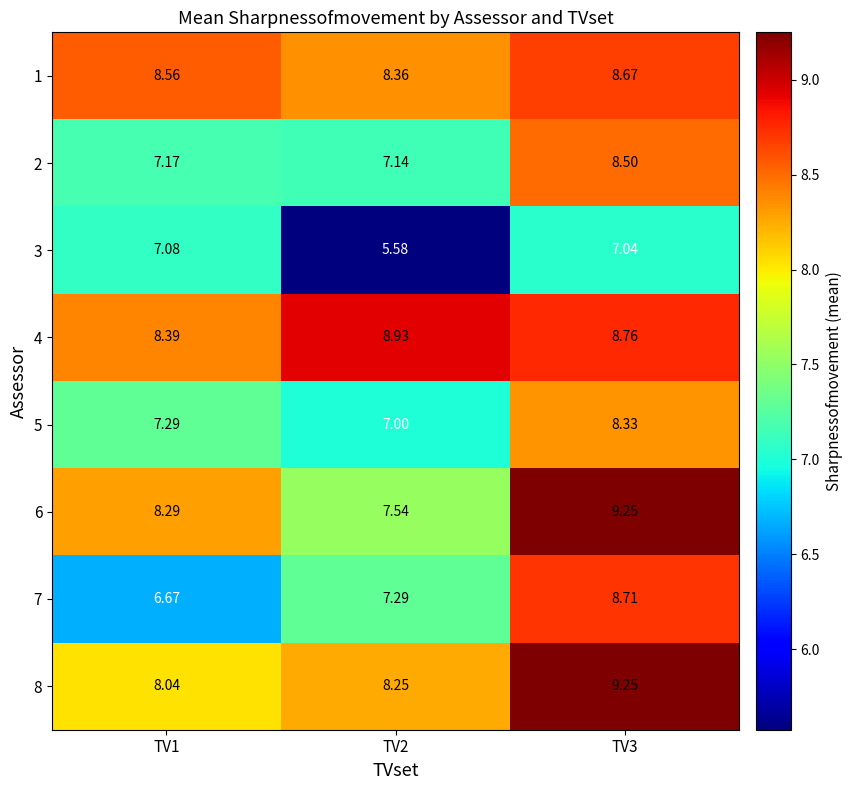

Count the number of categories in the chart.

3